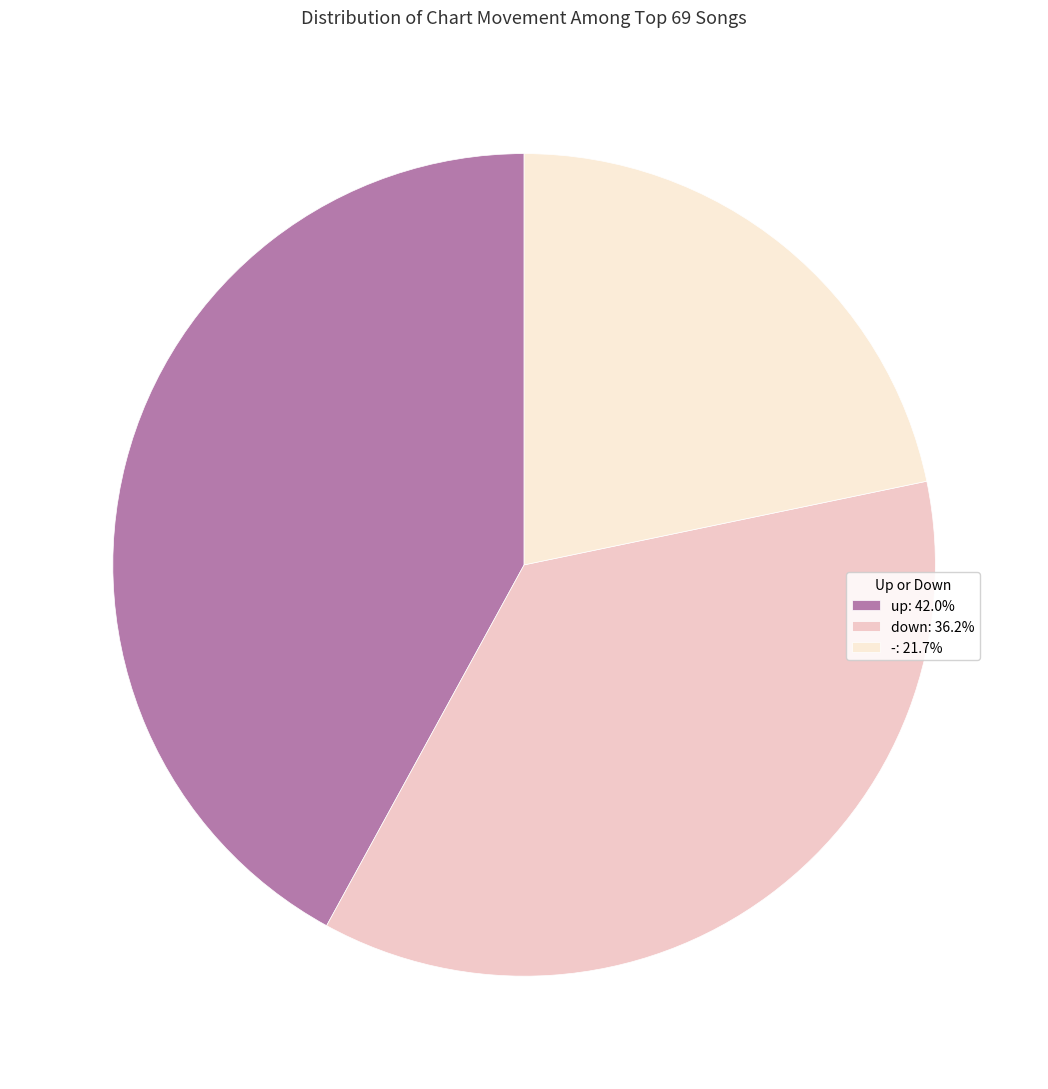

Is - the majority of the pie?

No